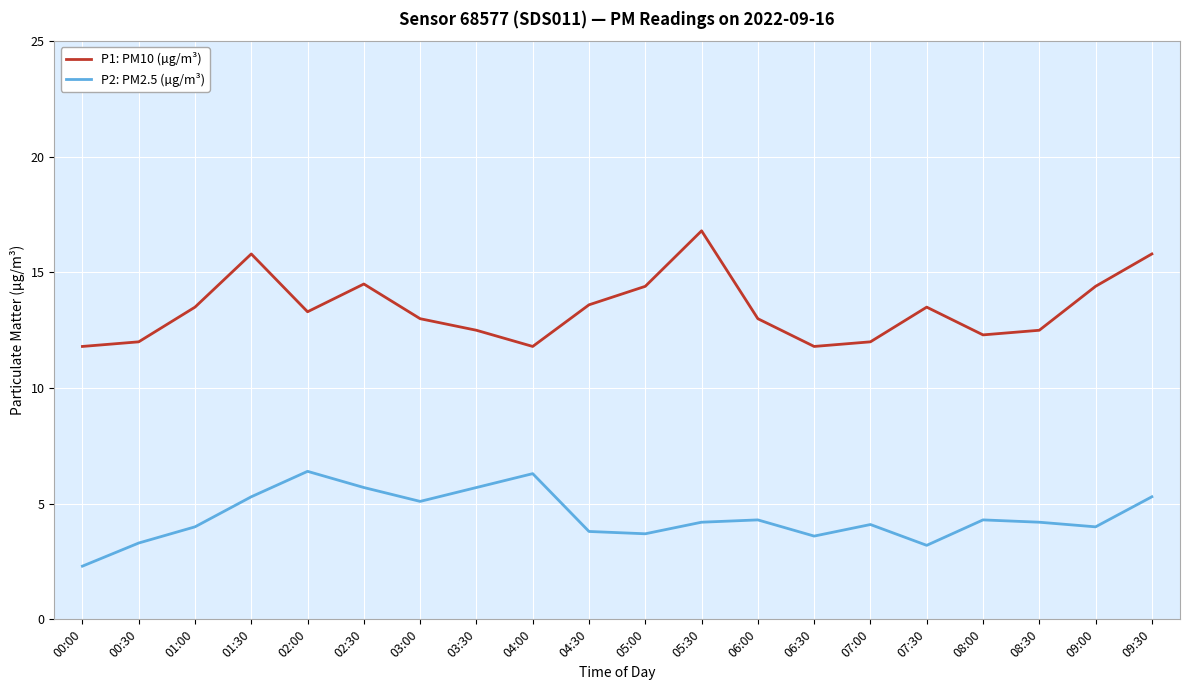

Rank the series at 07:00 from highest to lowest value.

P1: PM10 (µg/m³), P2: PM2.5 (µg/m³)